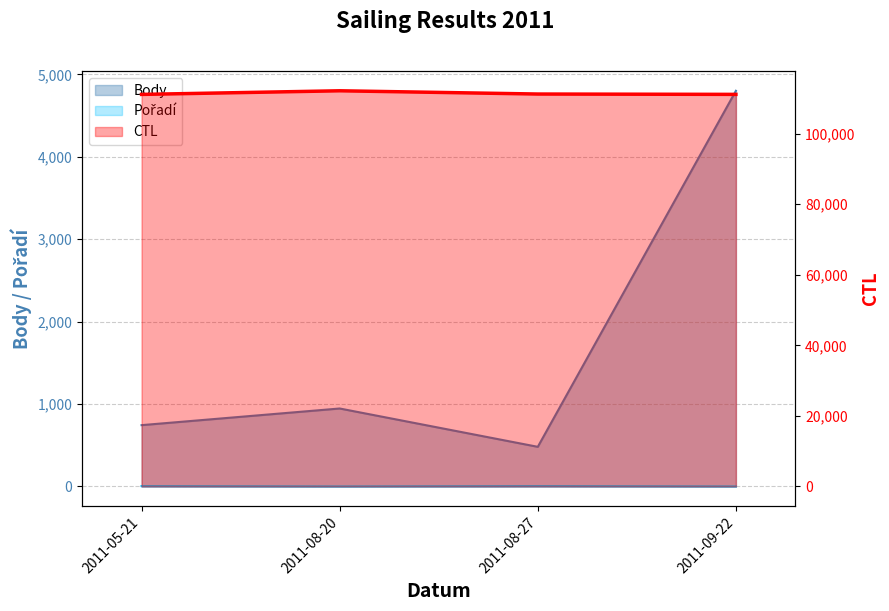

Rank the categories by Body value from highest to lowest.

2011-09-22, 2011-08-20, 2011-05-21, 2011-08-27